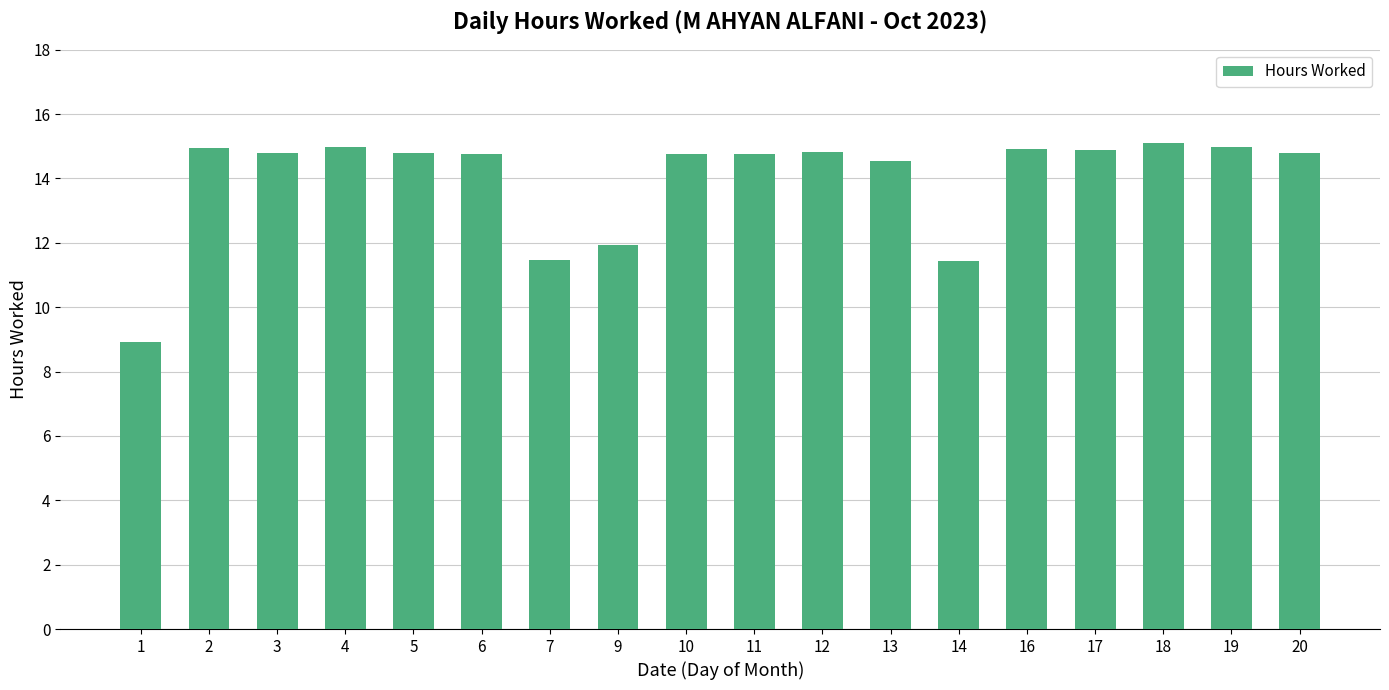

What is the sum of the values at 7 and 11?

26.2